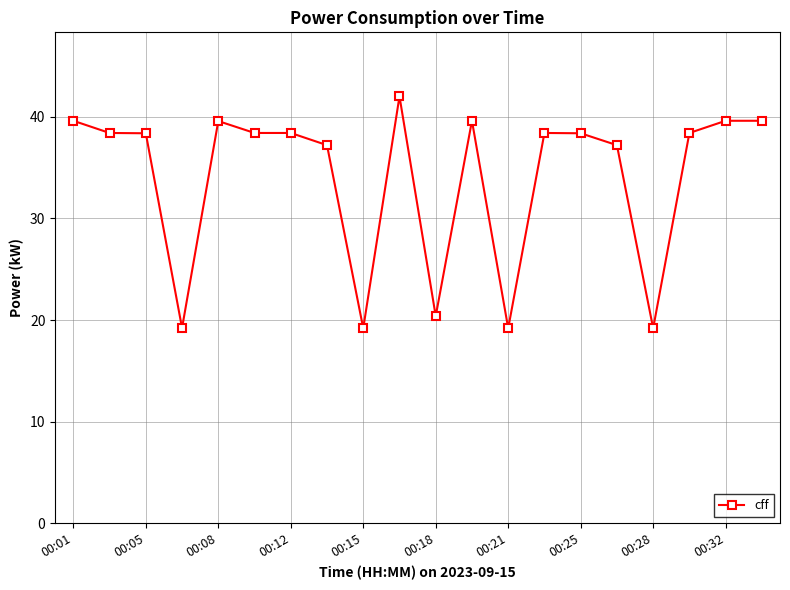

What is the average value?

34.0